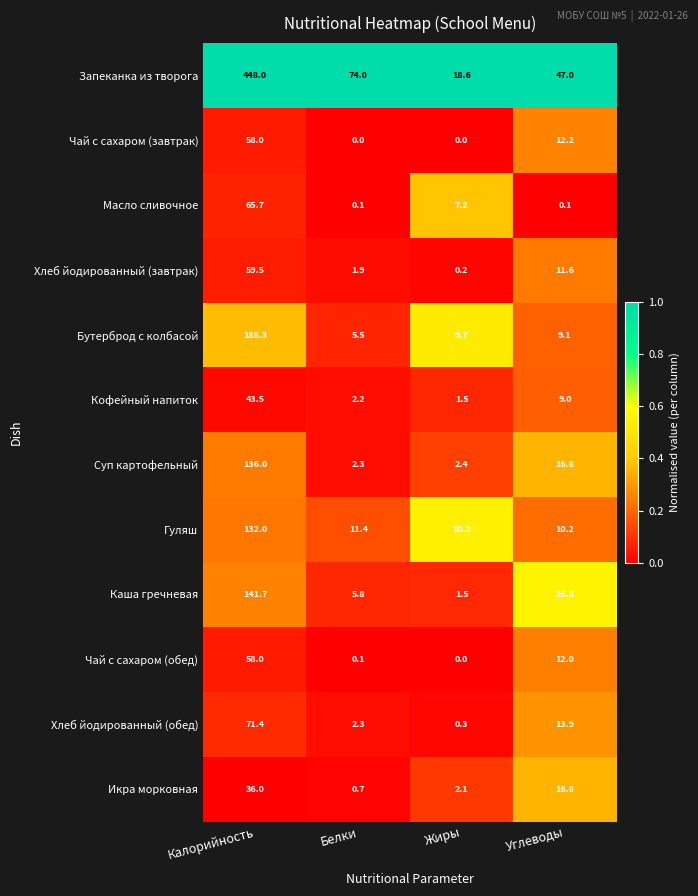

What is the difference between the second highest and minimum values in the Чай с сахаром (обед) series?

12.0